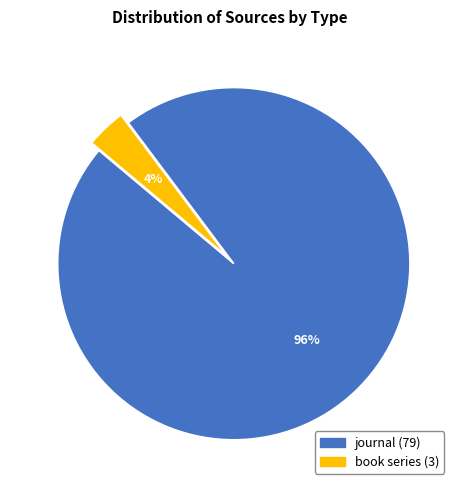

What is the largest slice in the pie chart?

journal